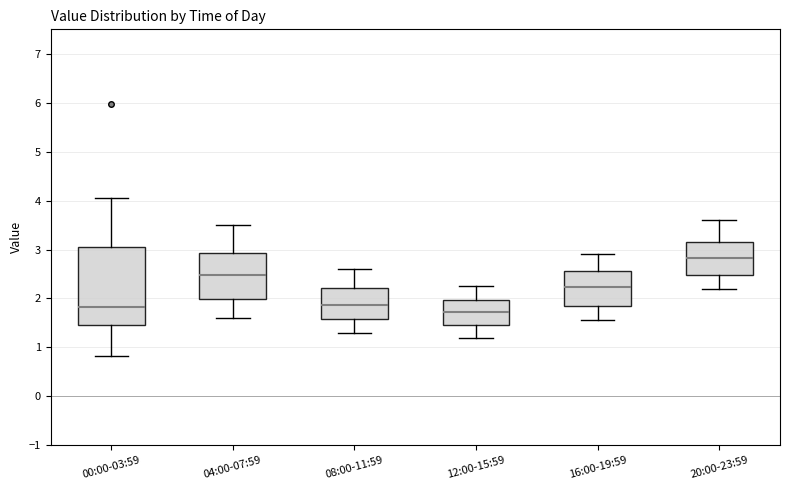

Which box has the highest median line?

20:00-23:59